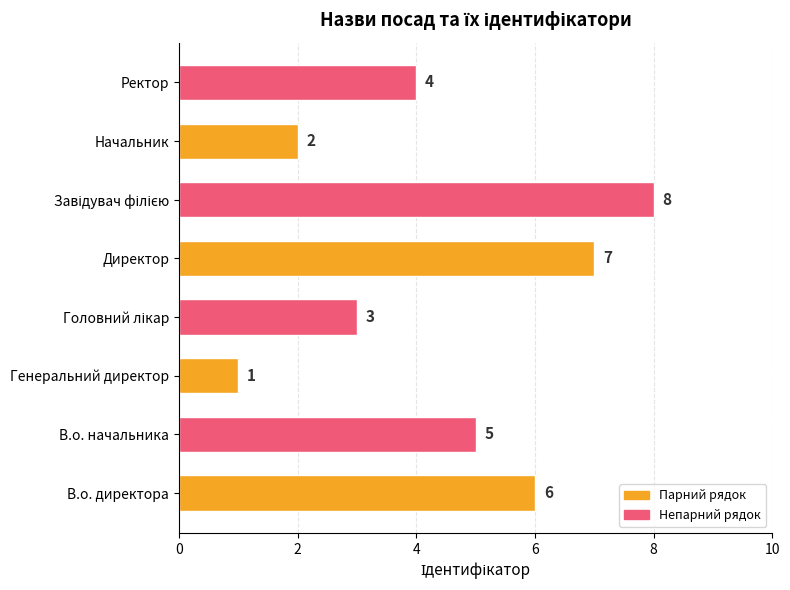

What is the difference between the maximum and minimum values?

7